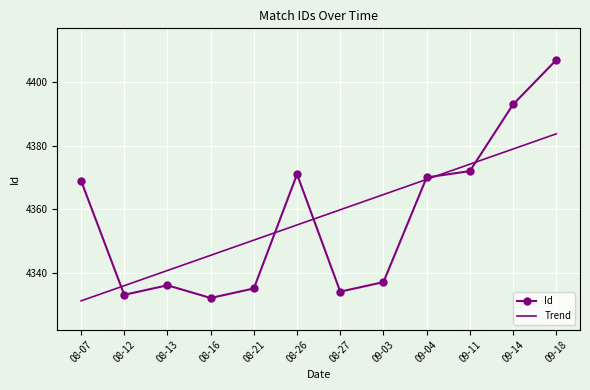

What position from the right is 08-13?

10